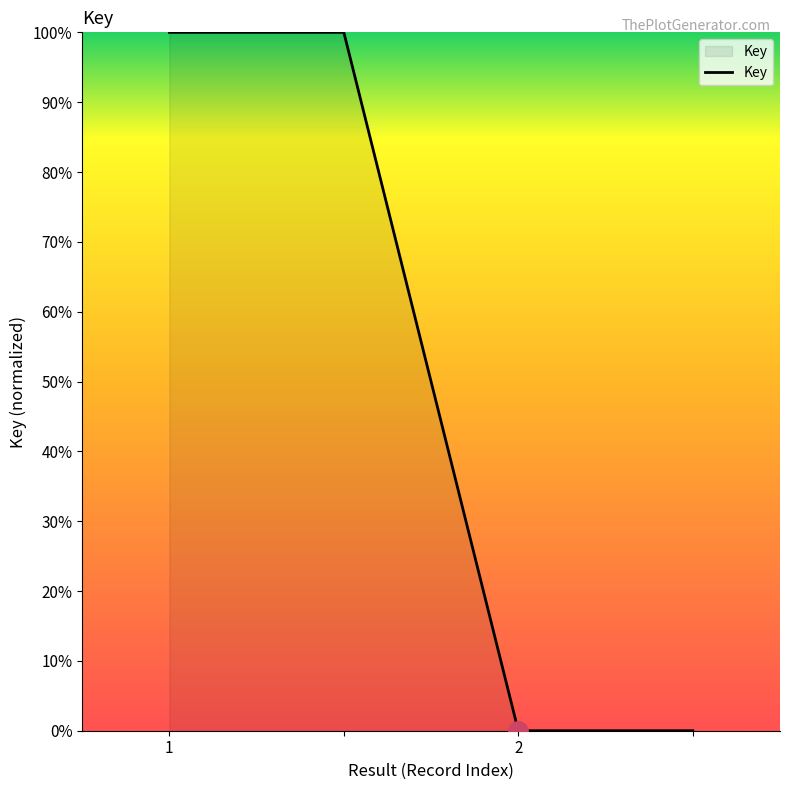

What is the greatest value displayed?

100